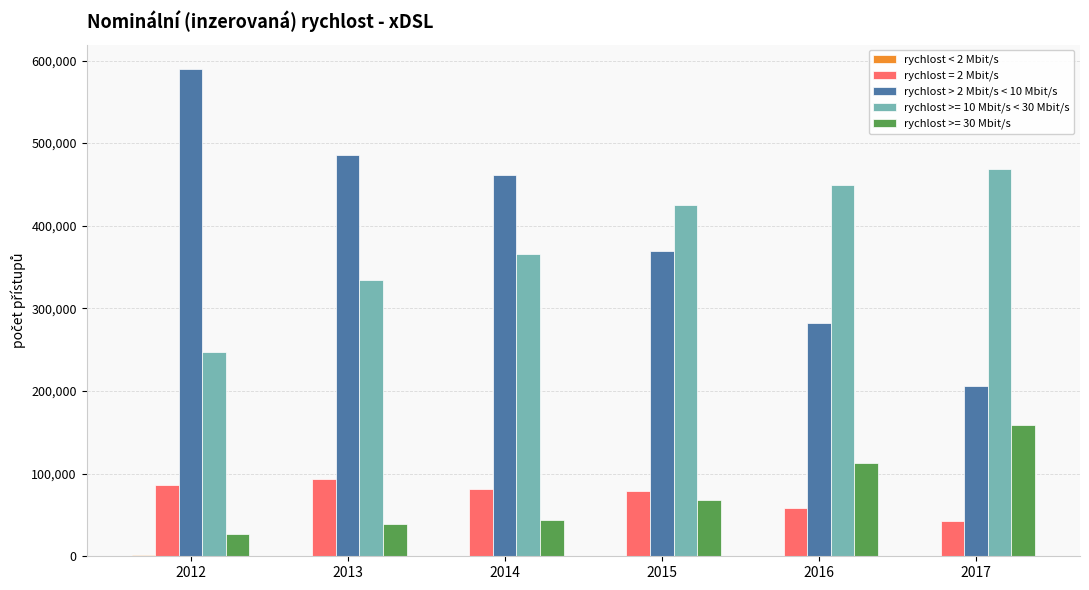

Which category has the highest value across all series?

2012